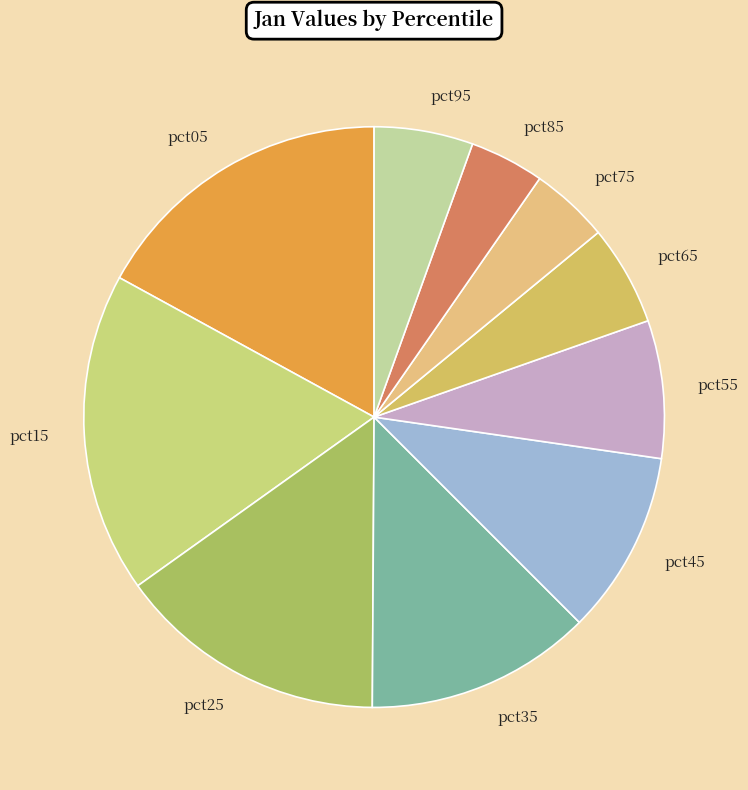

Combined, do pct95 and pct15 account for over 50%?

No